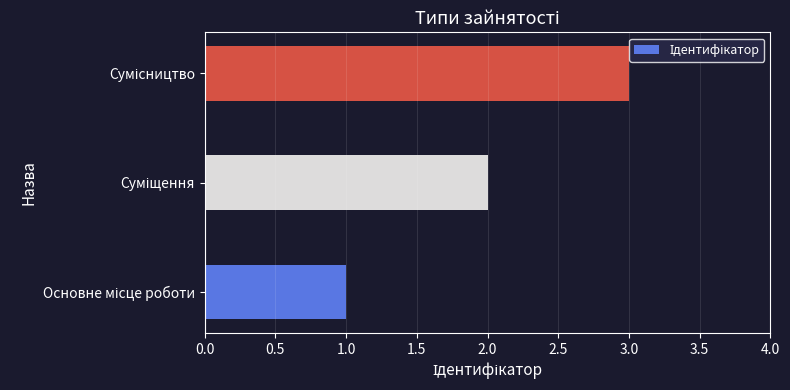

What is the greatest value displayed?

3